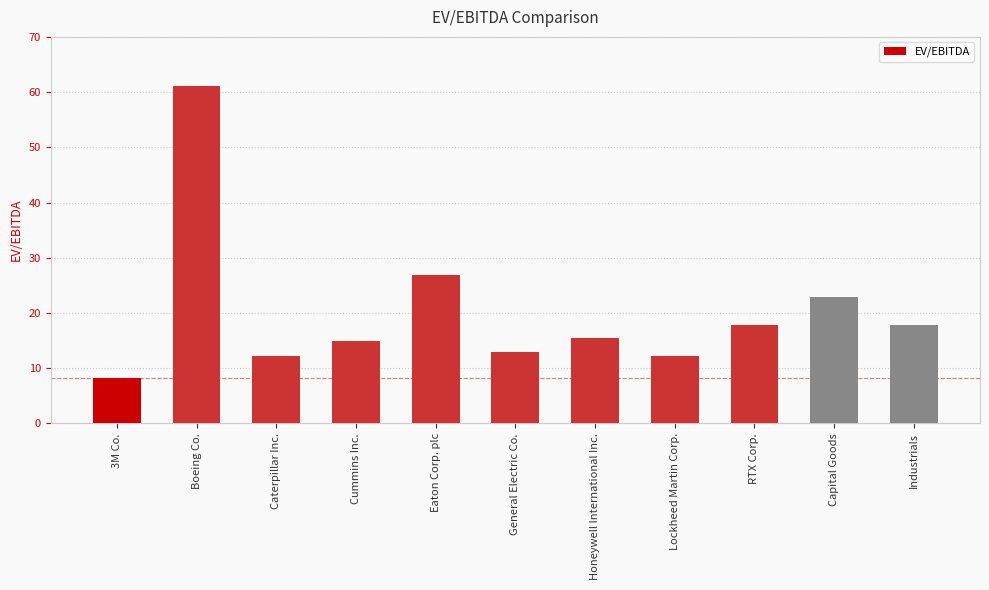

What is the label of the 6th bar from the left?

General Electric Co.